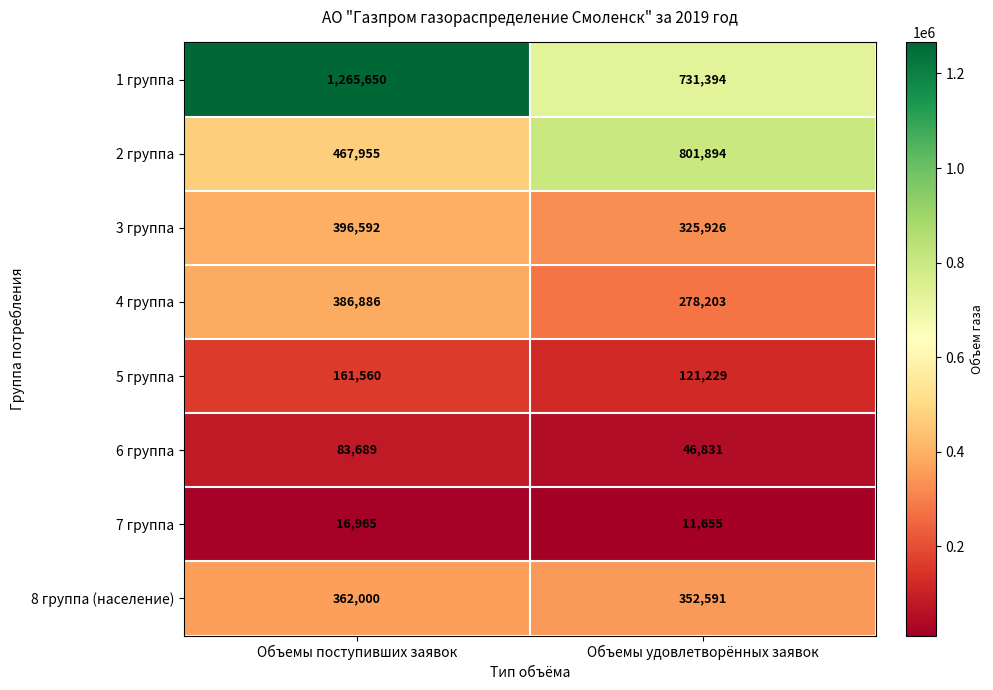

Count the number of data series in this chart.

8